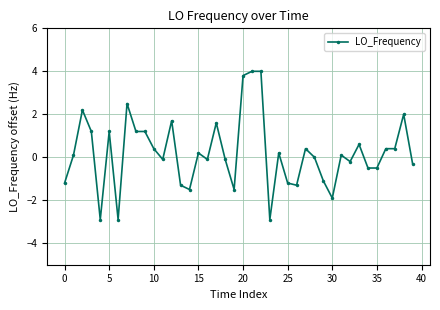

What is the value of the 30th point from the left?

-1.1